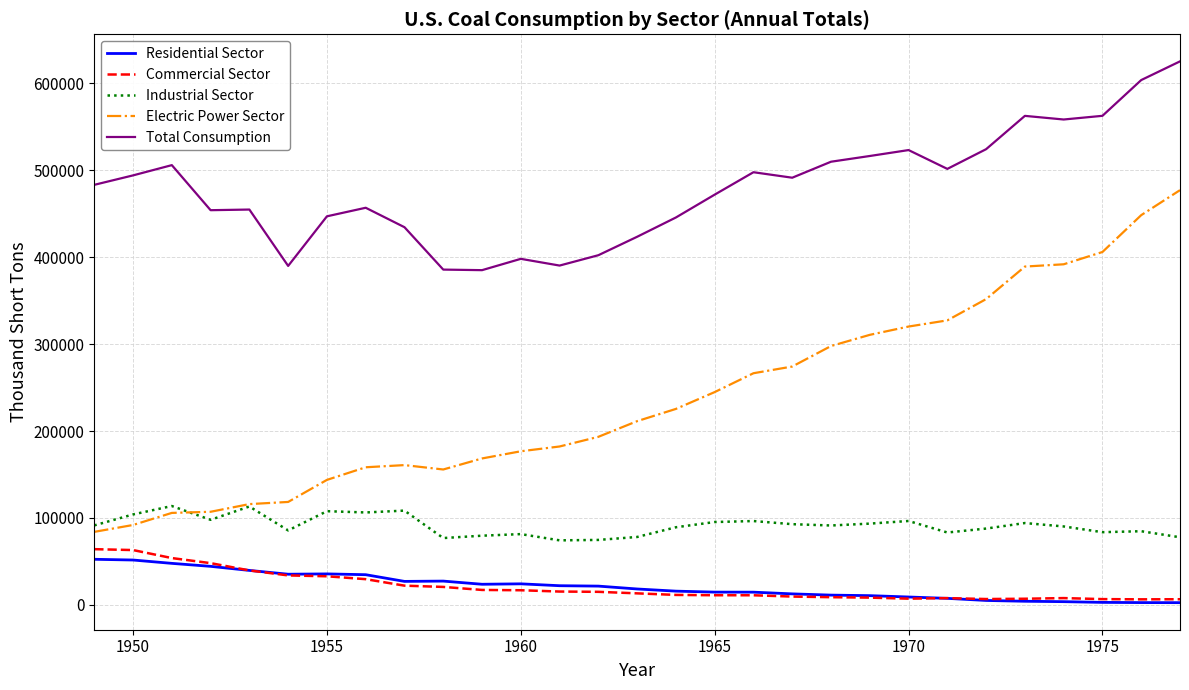

What is the difference between the second highest and minimum values in the Commercial Sector series?

56690.3